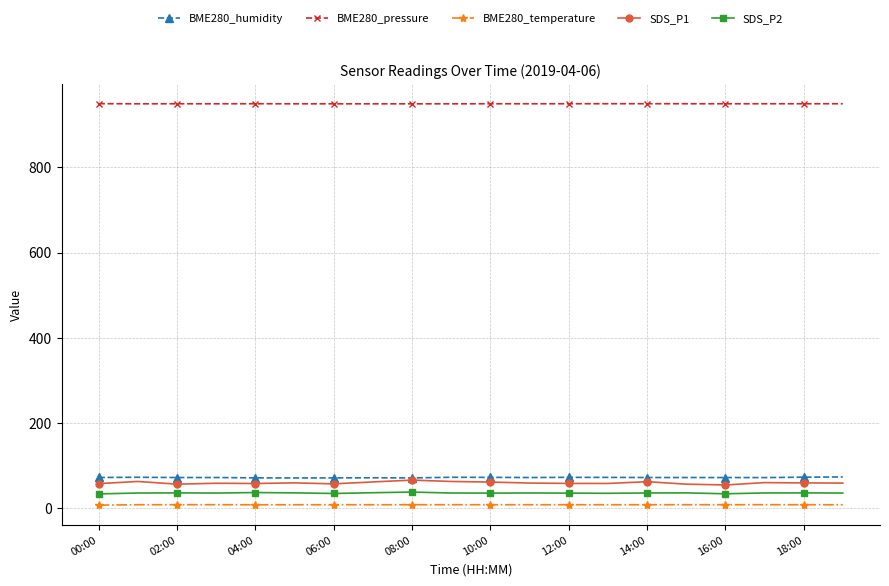

True or false: SDS_P1 has more than 0 interior local peaks.

True